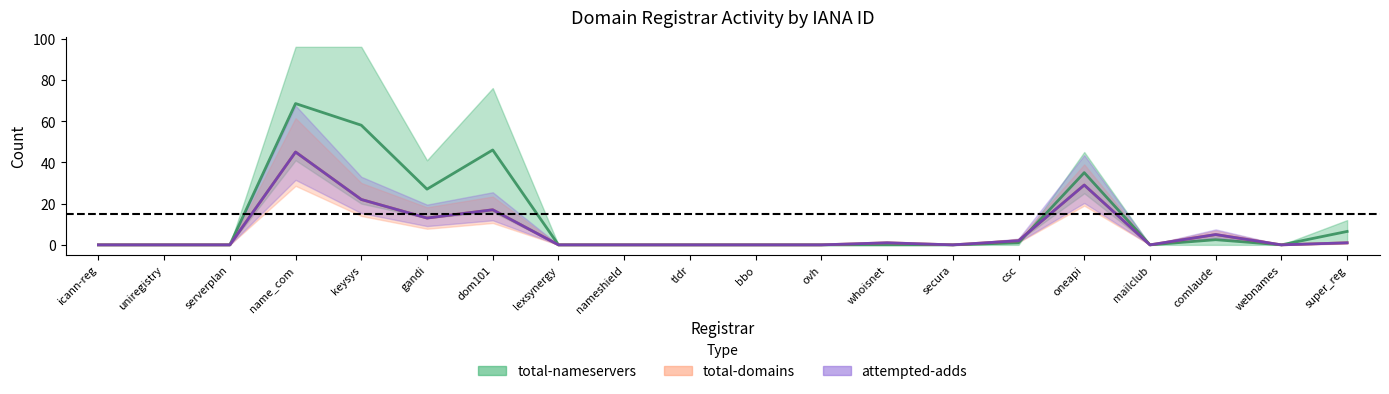

True or false: attempted-adds center and total-nameservers center intersect in this chart.

True